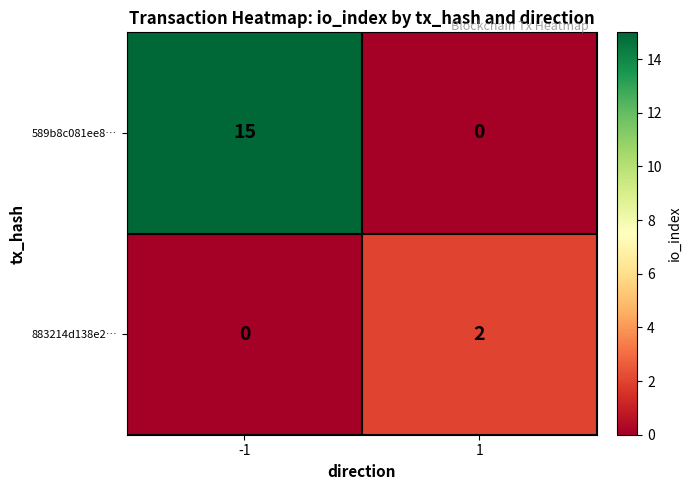

What is the sum of the 589b8c081ee8… values at -1 and 1?

15